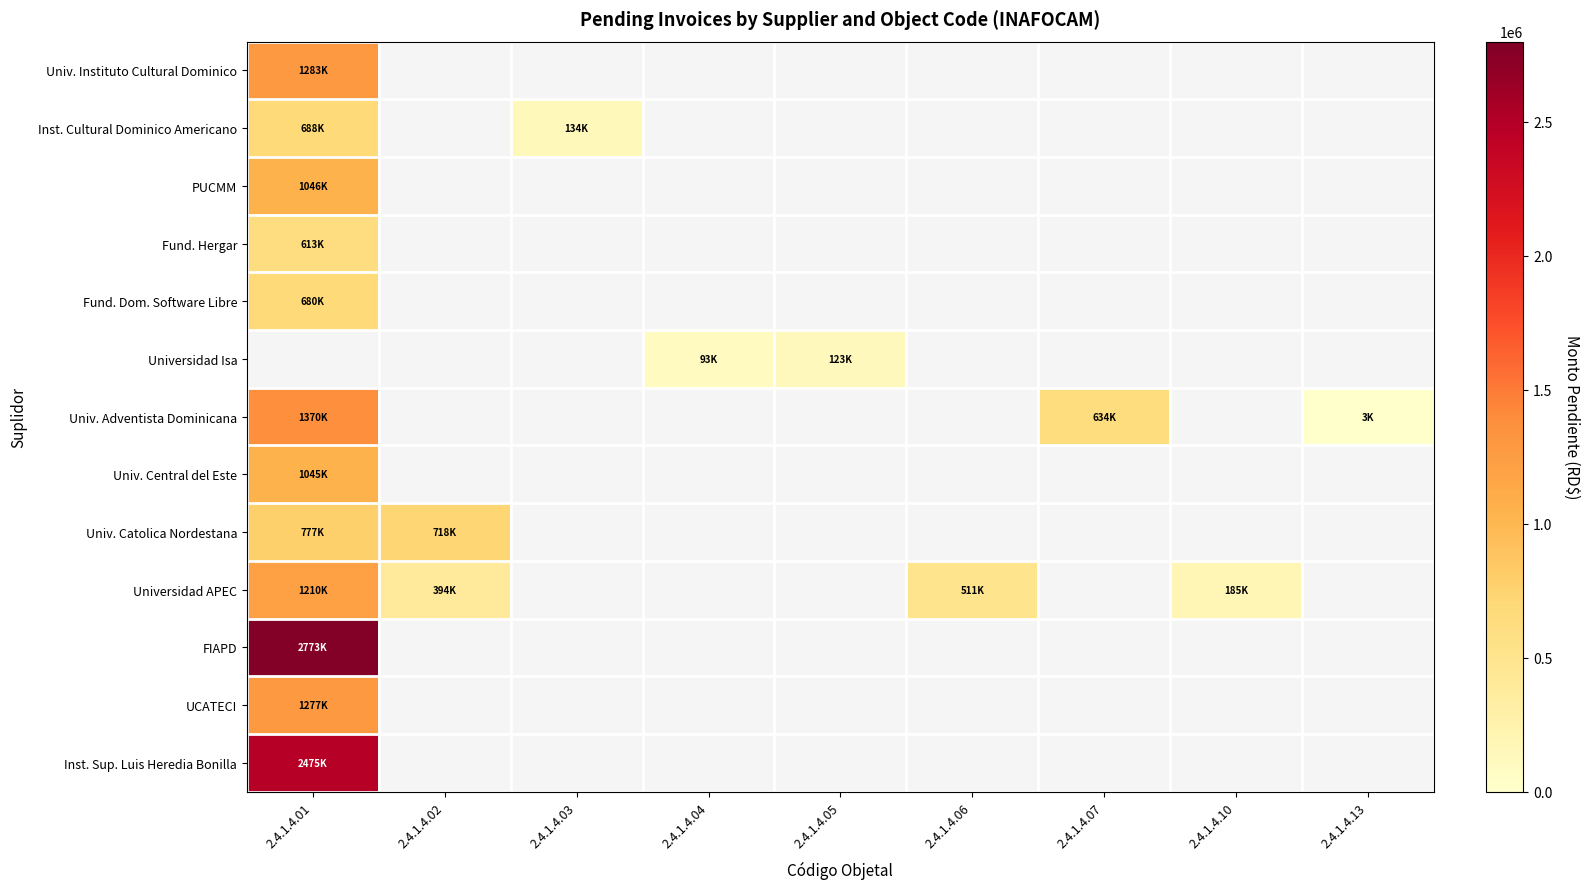

What is the smallest value displayed?

3000.0